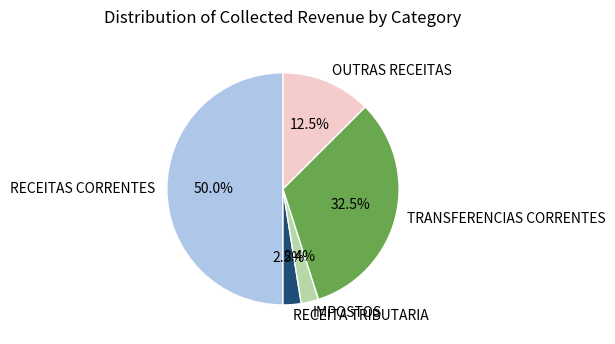

Which slice is the largest?

RECEITAS CORRENTES